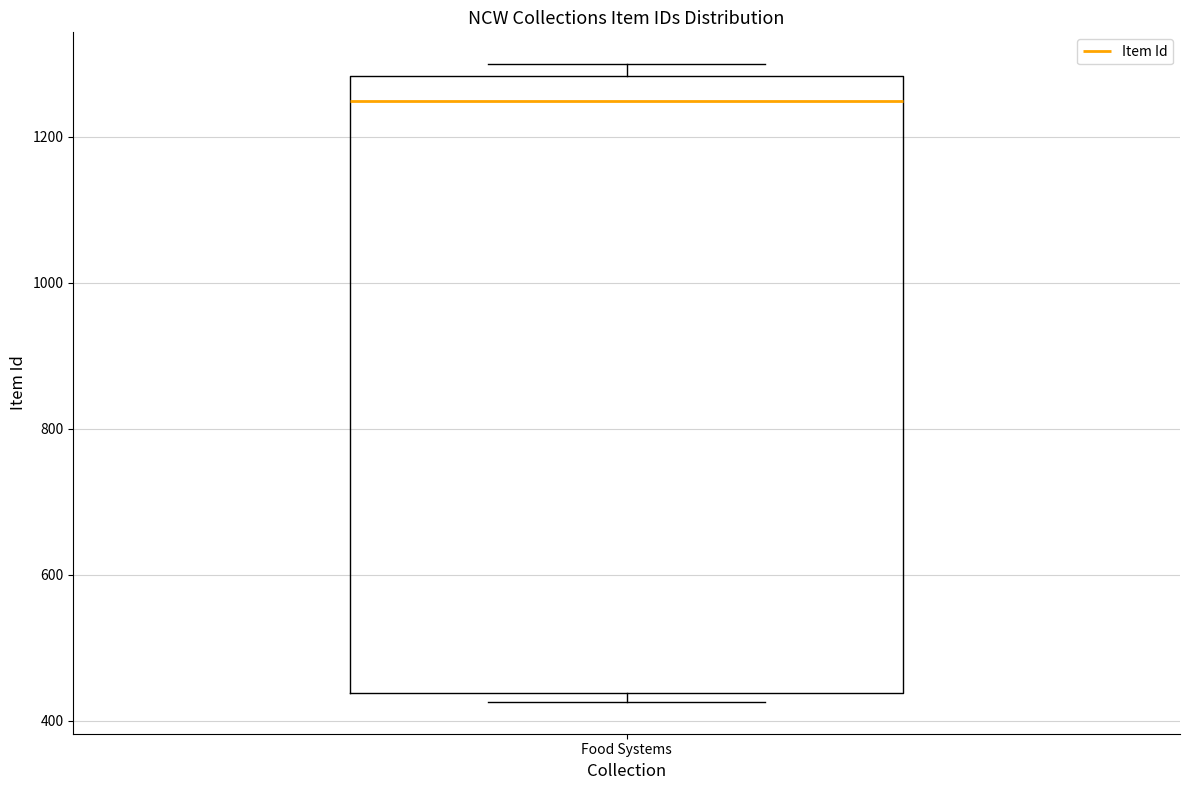

Where does the median line of the box for Food Systems sit on the y-axis? The values are not printed on the chart, so give them approximately, as read against the axis.

1240